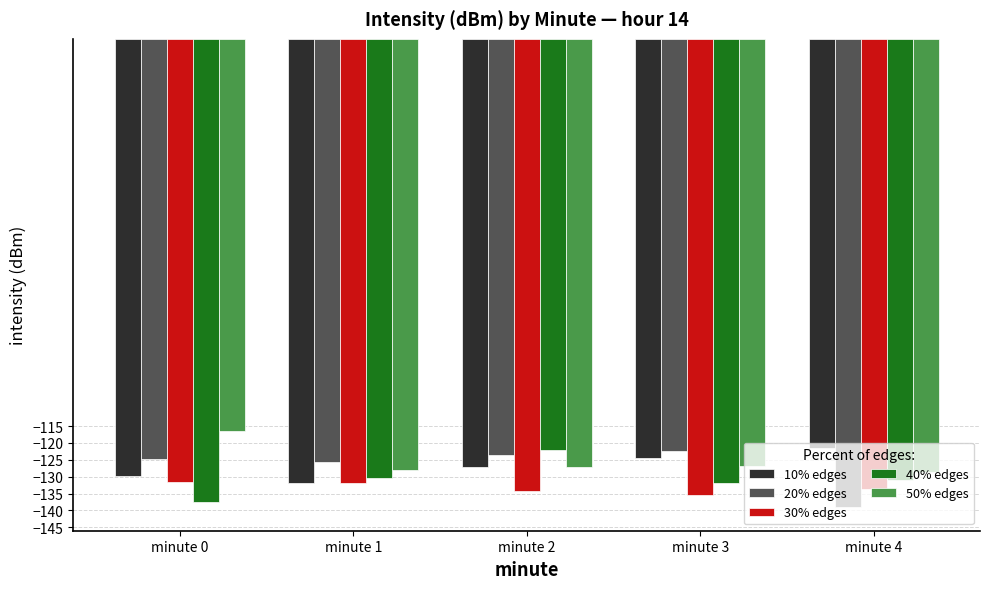

What is the average value of the 50% edges series?

-125.4